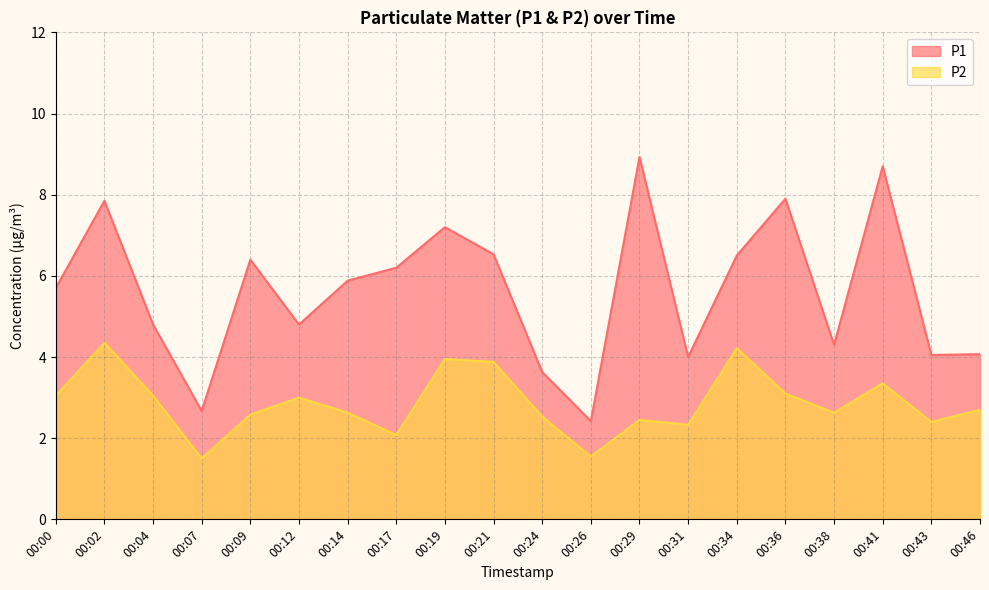

Reading left to right, list all the values displayed in this chart.

P1: 5.7	7.8	4.8	2.7	6.4	4.8	5.9	6.2	7.2	6.5	3.6	2.4	8.9	4.0	6.5	7.9	4.3	8.7	4.0	4.1
P2: 3.0	4.3	3.0	1.5	2.6	3.0	2.6	2.1	4.0	3.9	2.5	1.6	2.5	2.3	4.2	3.1	2.6	3.4	2.4	2.7